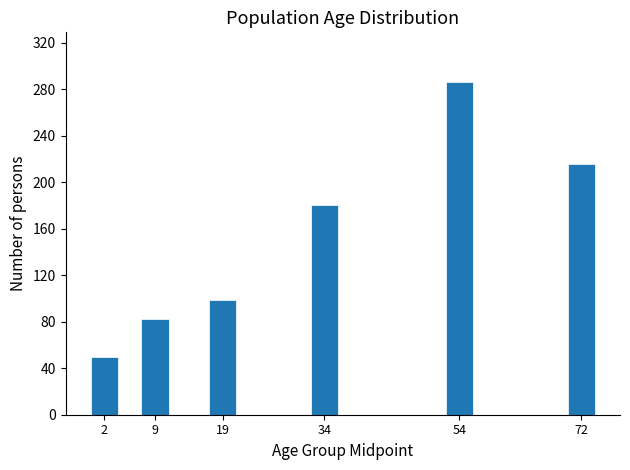

Reading left to right, extract all data points from this chart.

2=50	9=82	19=99	34=180	54=286	72=216